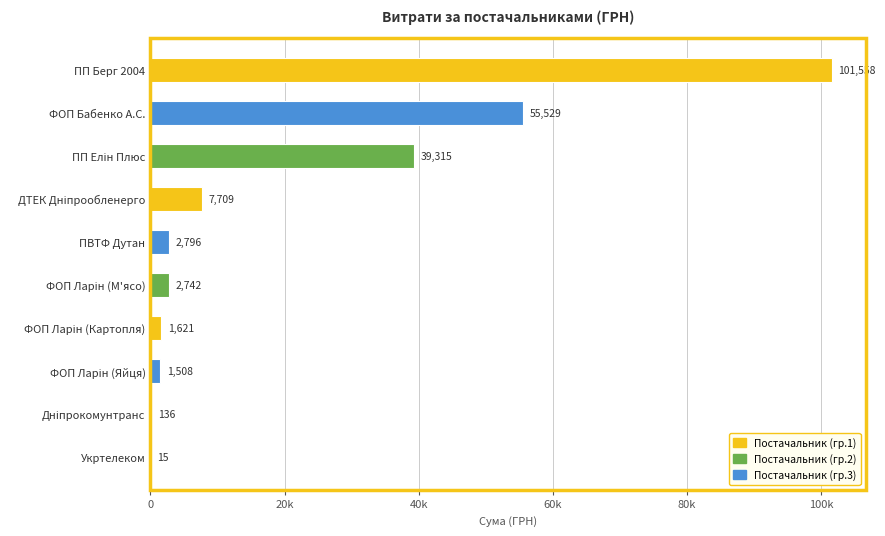

What is the greatest value displayed?

101558.0